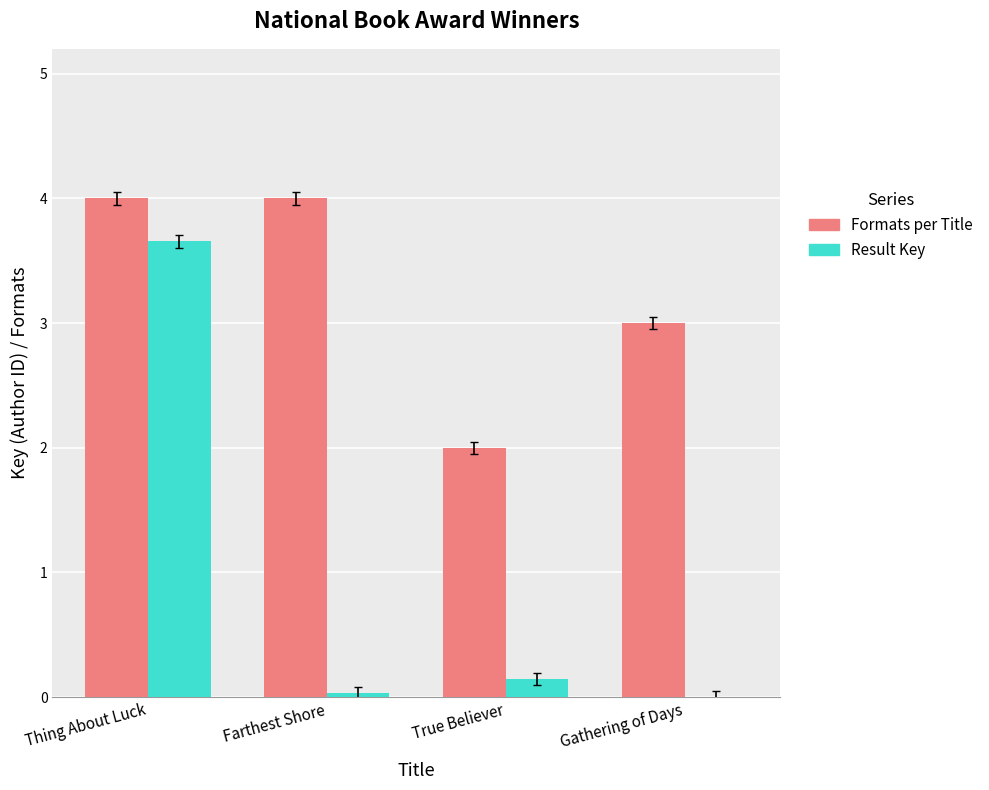

At which label is Formats per Title closest to 3?

Gathering of Days